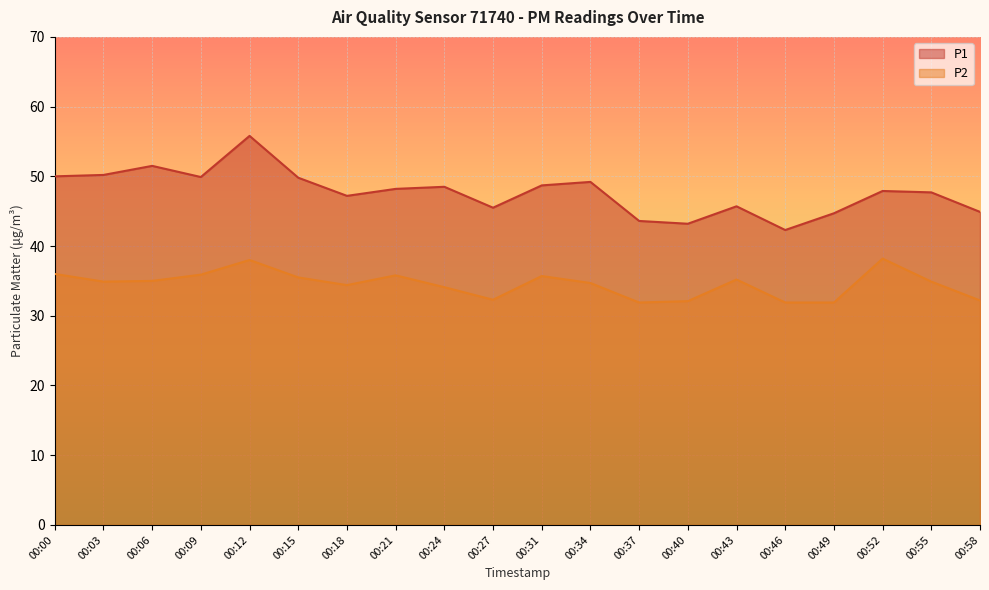

Between 00:46 and 00:52, which series saw the biggest shift?

P2